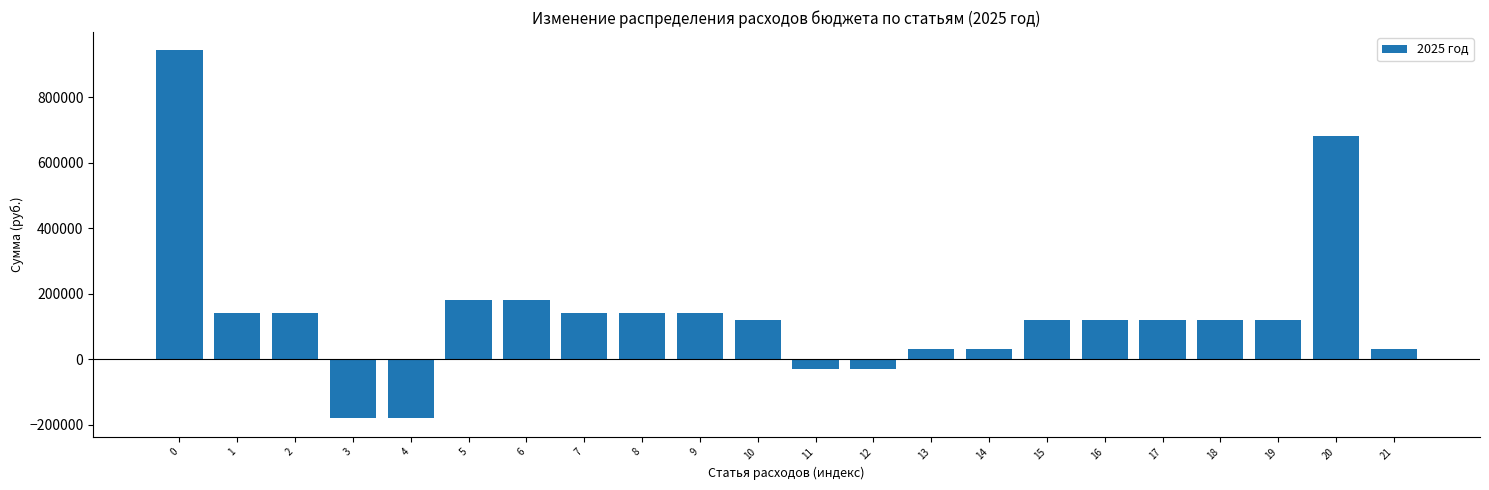

What is the difference between the values at 14 and 19?

90000